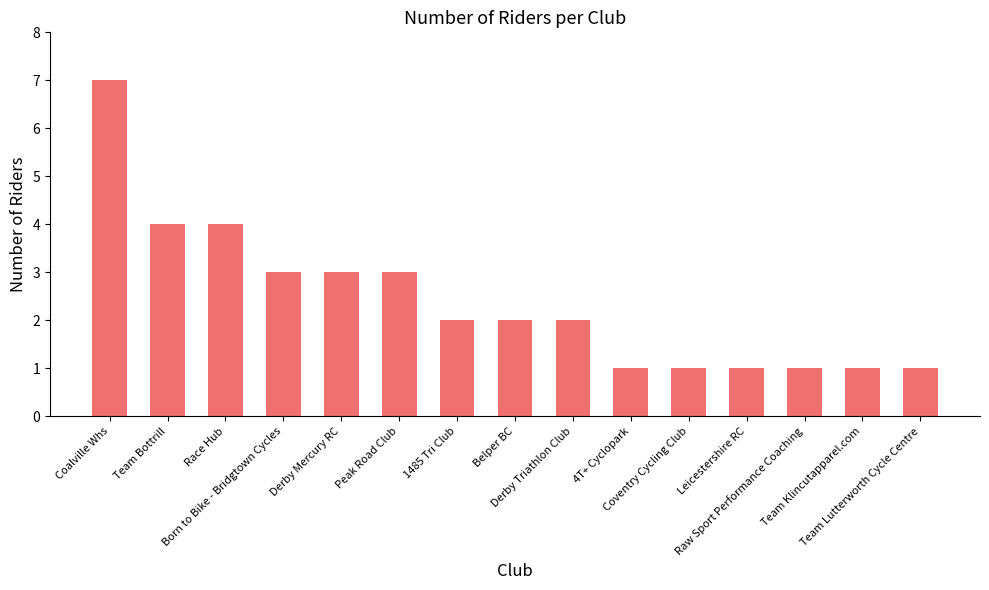

Reading left to right, list all the values displayed in this chart.

Coalville Whs=7	Team Bottrill=4	Race Hub=4	Born to Bike - Bridgtown Cycles=3	Derby Mercury RC=3	Peak Road Club=3	1485 Tri Club=2	Belper BC=2	Derby Triathlon Club=2	4T+ Cyclopark=1	Coventry Cycling Club=1	Leicestershire RC=1	Raw Sport Performance Coaching=1	Team Klincutapparel.com=1	Team Lutterworth Cycle Centre=1